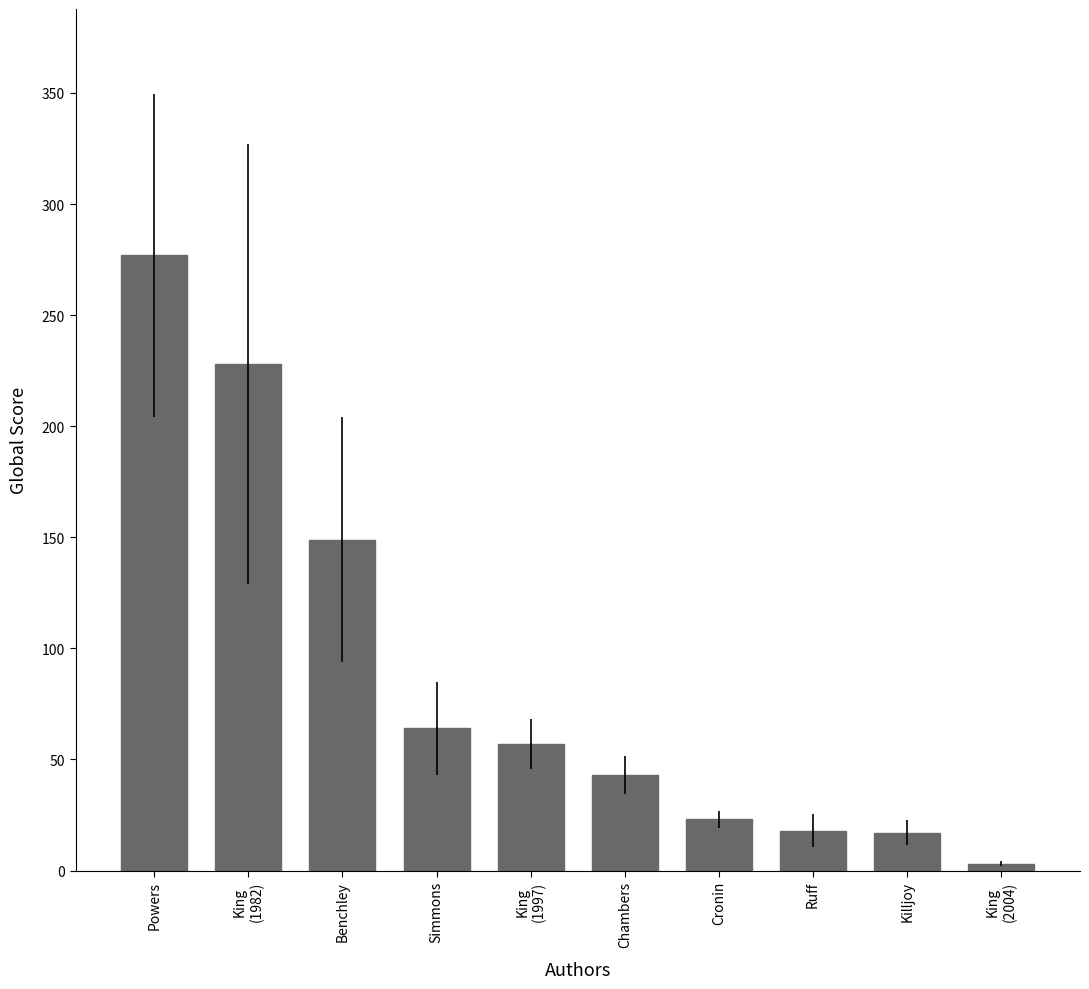

Between Killjoy and Benchley, which is larger?

Benchley